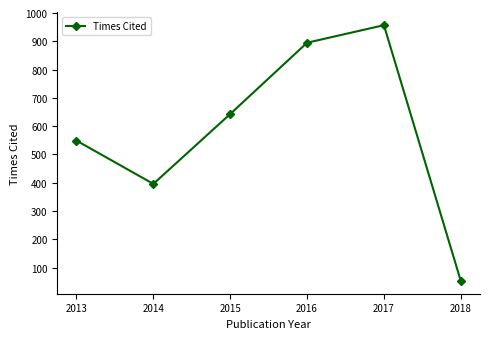

True or false: the data shows 895 at 2016.

True